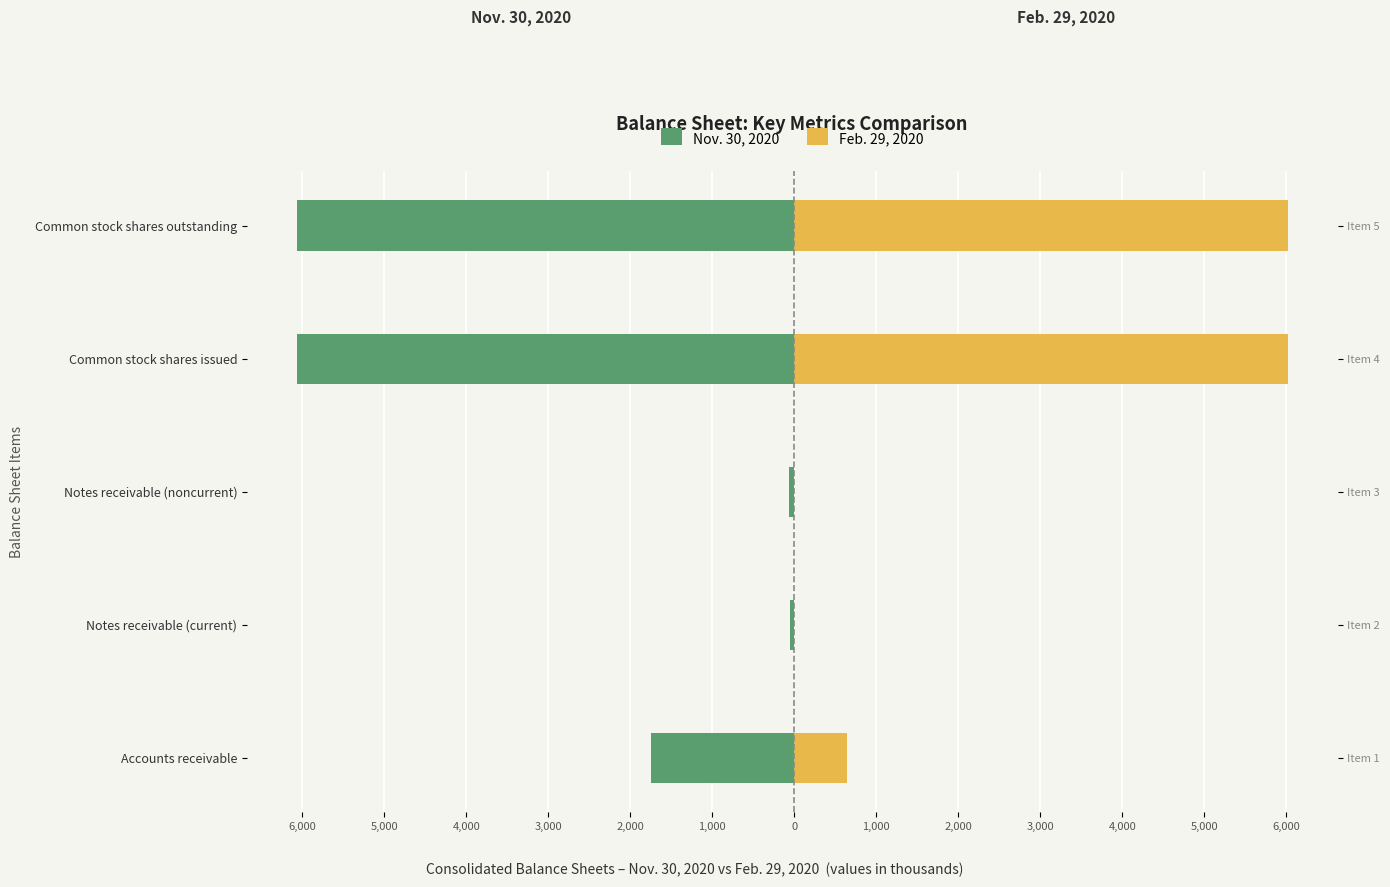

What are all the series names shown in the legend?

Nov. 30, 2020, Feb. 29, 2020